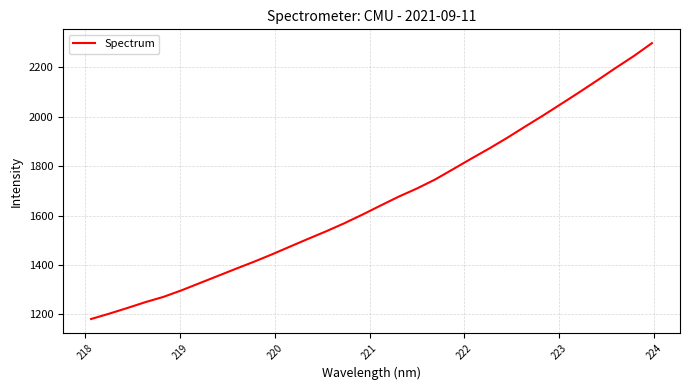

What is the difference between the maximum and minimum values?

1115.9